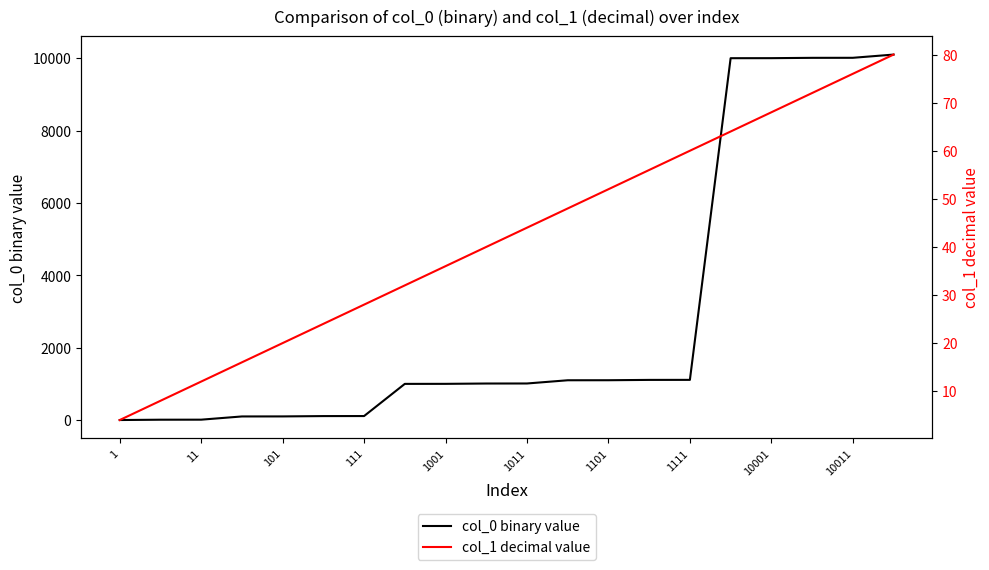

Is it true that col_0 binary value equals 1101 at 1101?

True